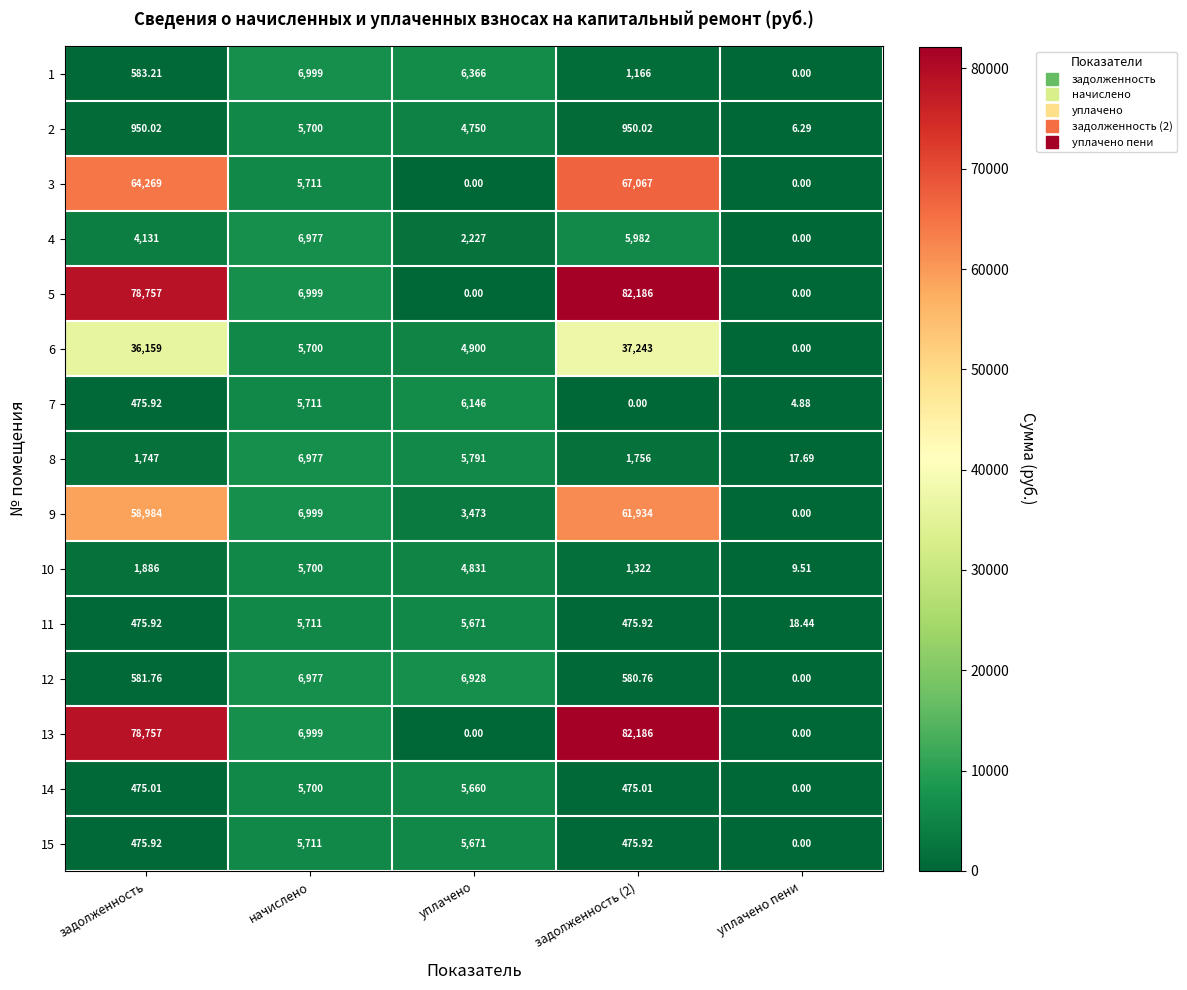

At which label does 9 first exceed 6999?

задолженность